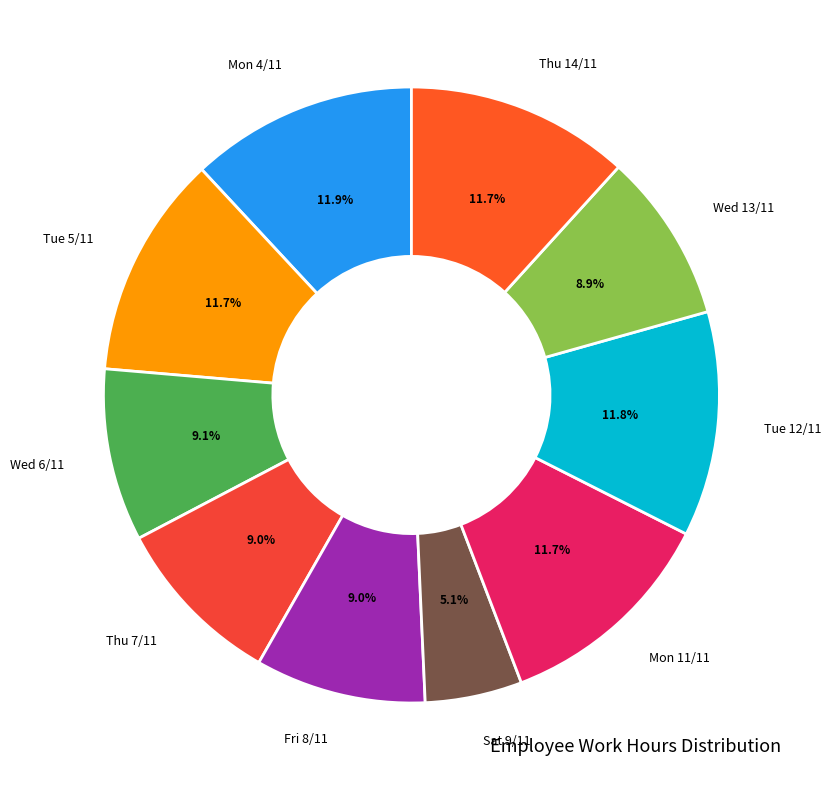

Between Thu 14/11 and Sat 9/11, which is larger?

Thu 14/11